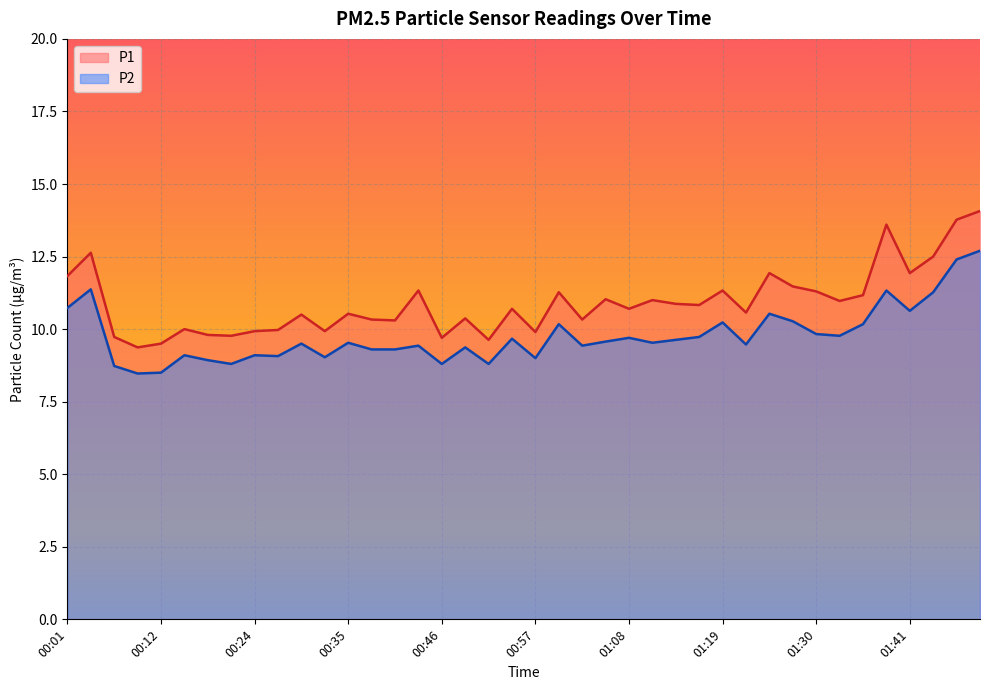

True or false: P2 and P1 intersect in this chart.

False